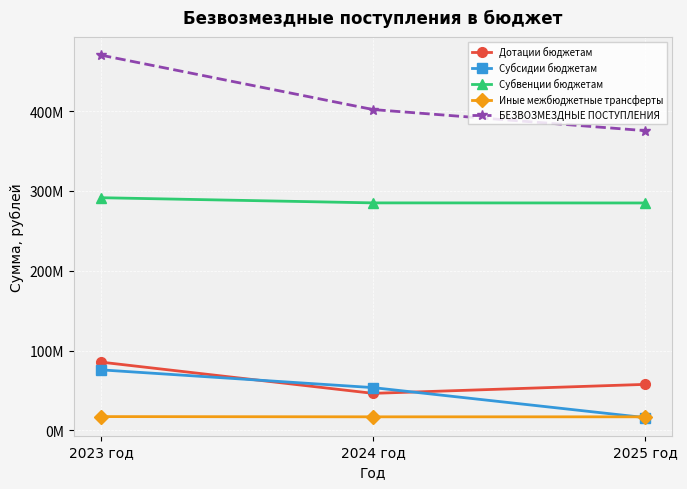

Is it true that Субсидии бюджетам equals 15452263.4 at 2024 год?

False